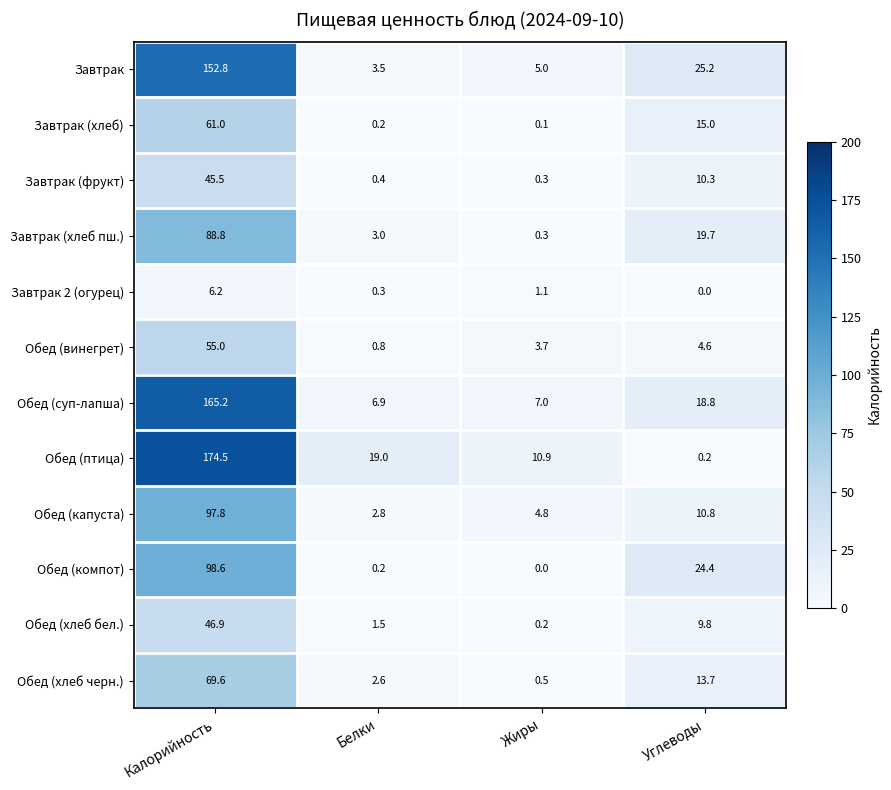

How many categories are shown in the chart?

4